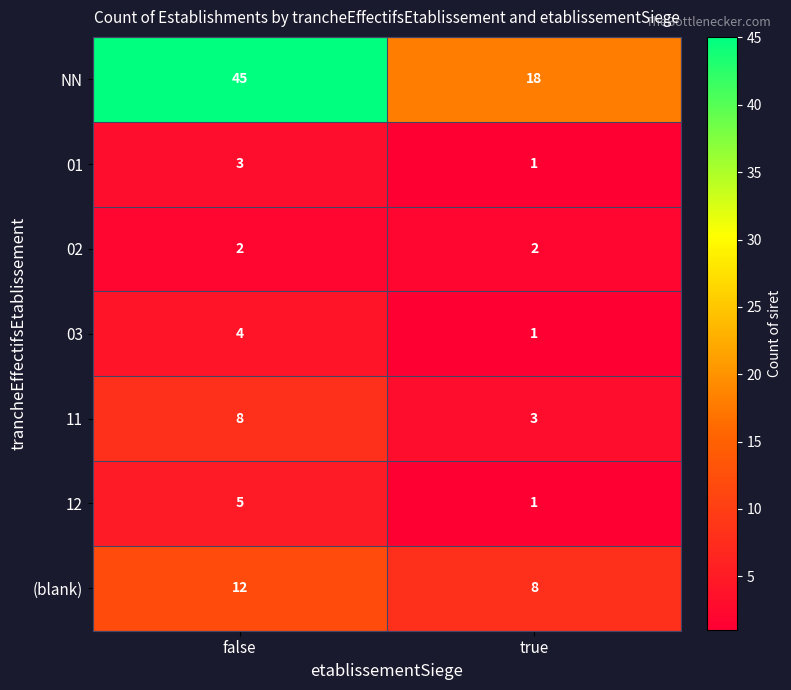

List the series in order of their peak value, highest first.

NN, (blank), 11, 12, 03, 01, 02